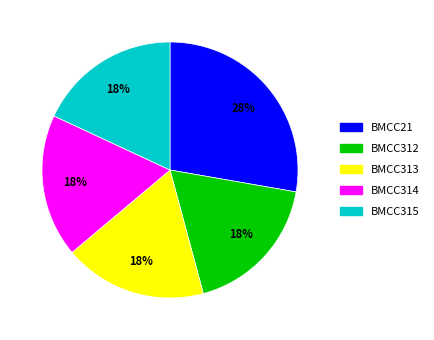

What is the largest slice in the pie chart?

BMCC21